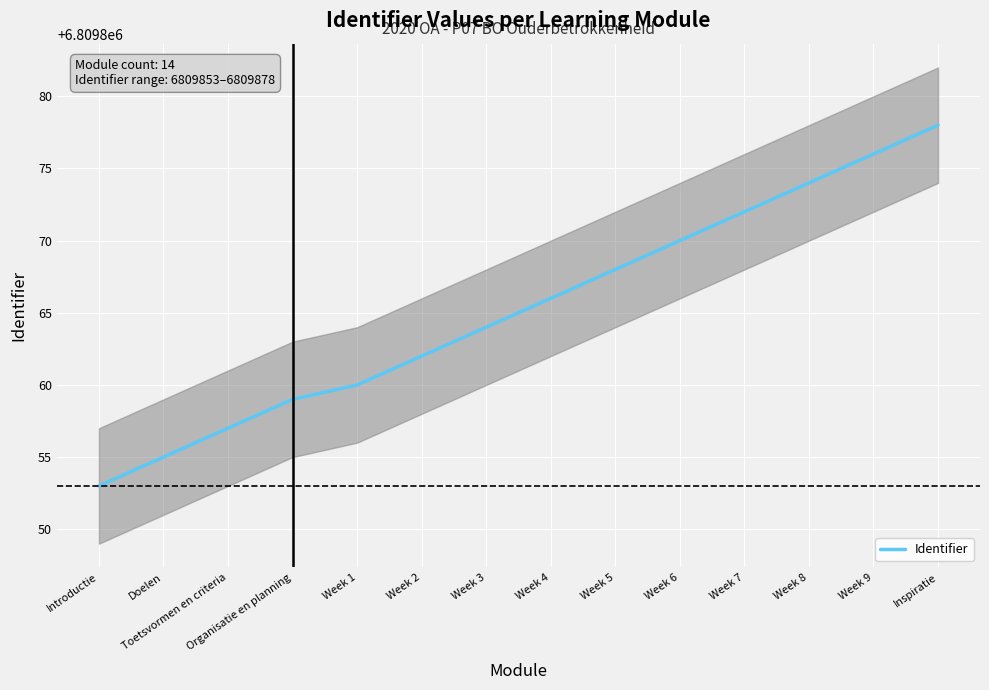

Rank the categories by value from lowest to highest.

Introductie, Doelen, Toetsvormen en criteria, Organisatie en planning, Week 1, Week 2, Week 3, Week 4, Week 5, Week 6, Week 7, Week 8, Week 9, Inspiratie